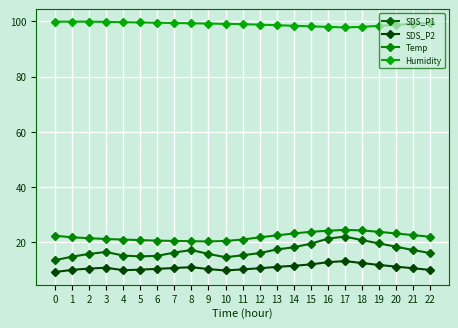

Is it true that SDS_P1 equals 23.5 at 10?

False